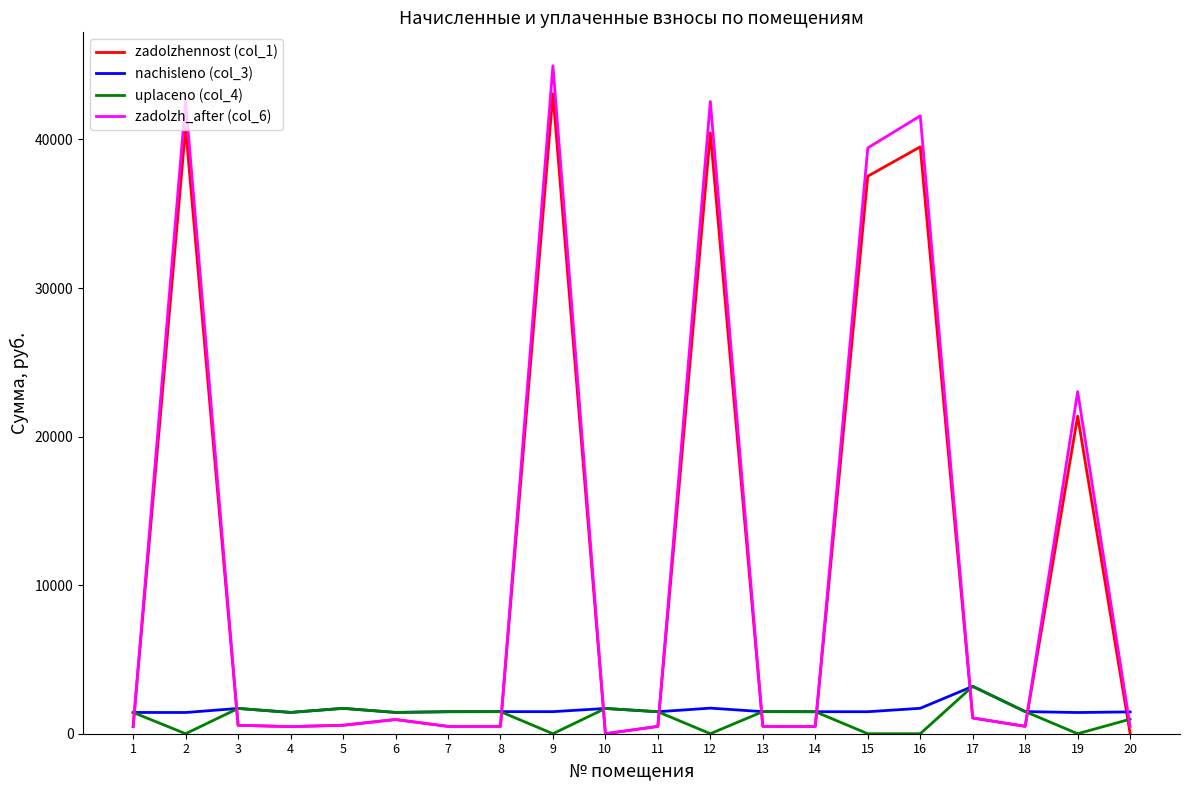

How many values in the uplaceno (col_4) series exceed 1479?

10